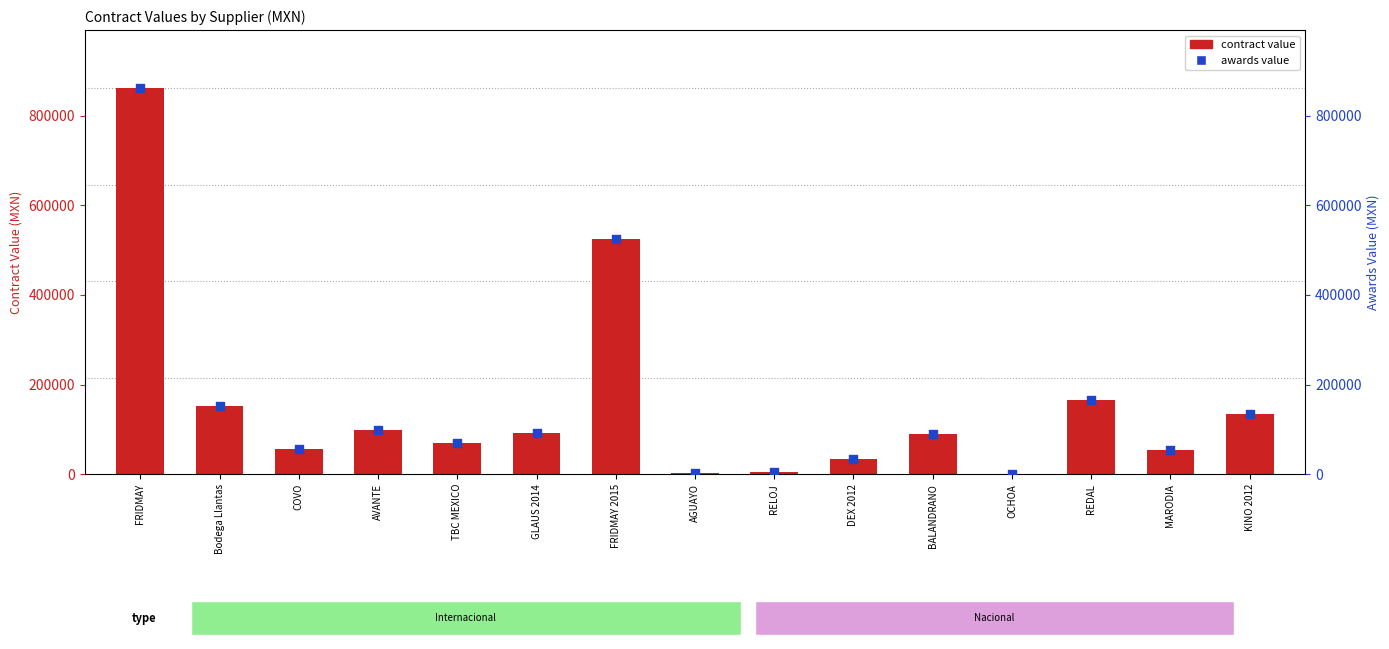

What is the total value across all series at COVO?

114438.6